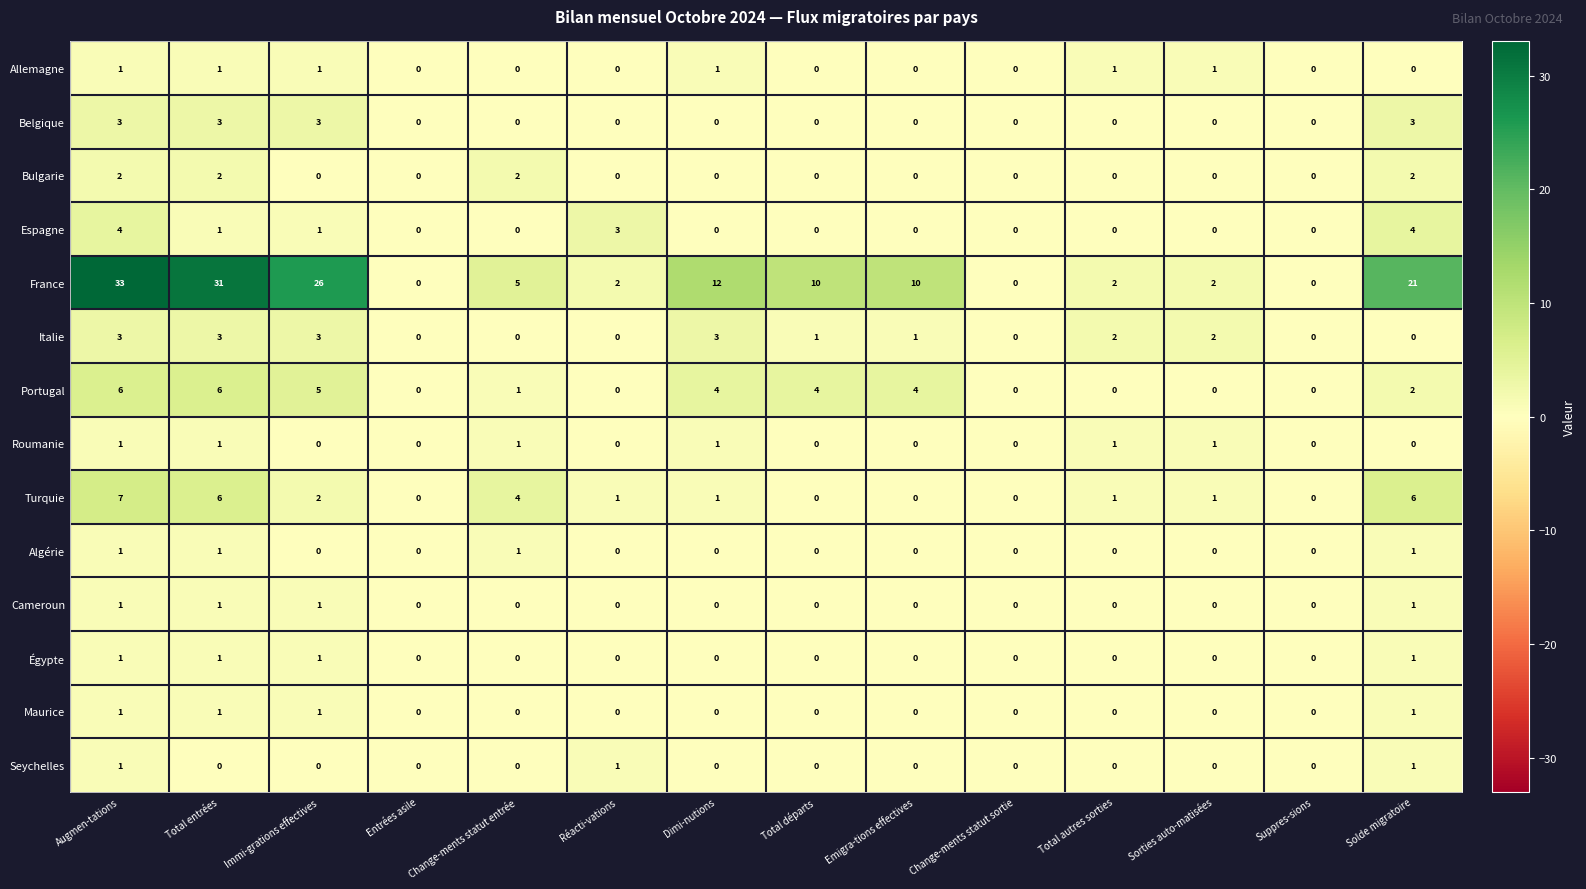

How many data points does each series have?

14